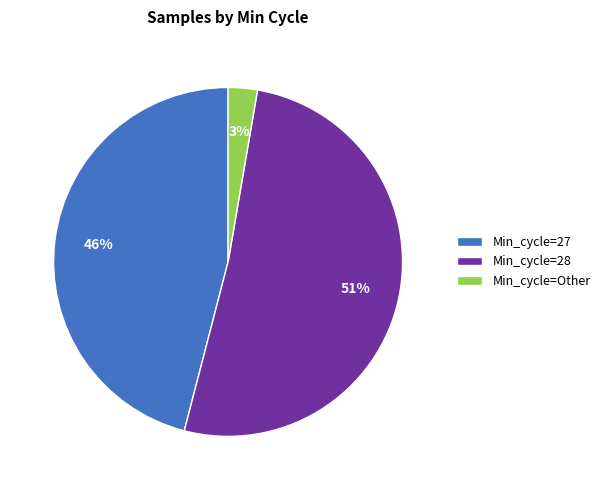

What percentage is the Min_cycle=27 slice, to the nearest percent?

46%